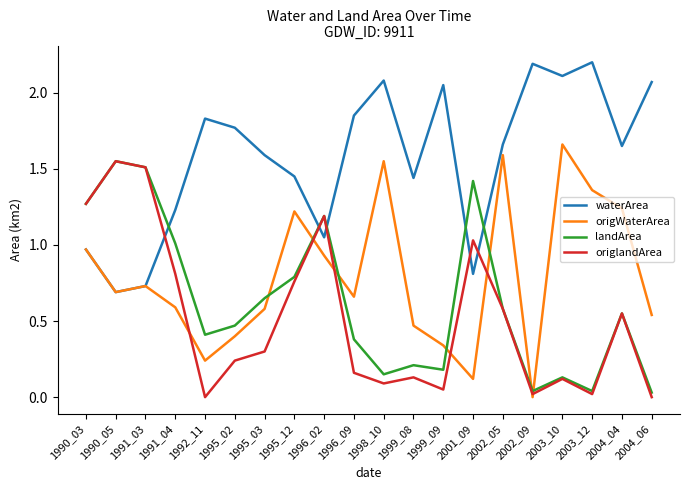

The value of origlandArea at 2002_05 is 0.6. True or false?

True